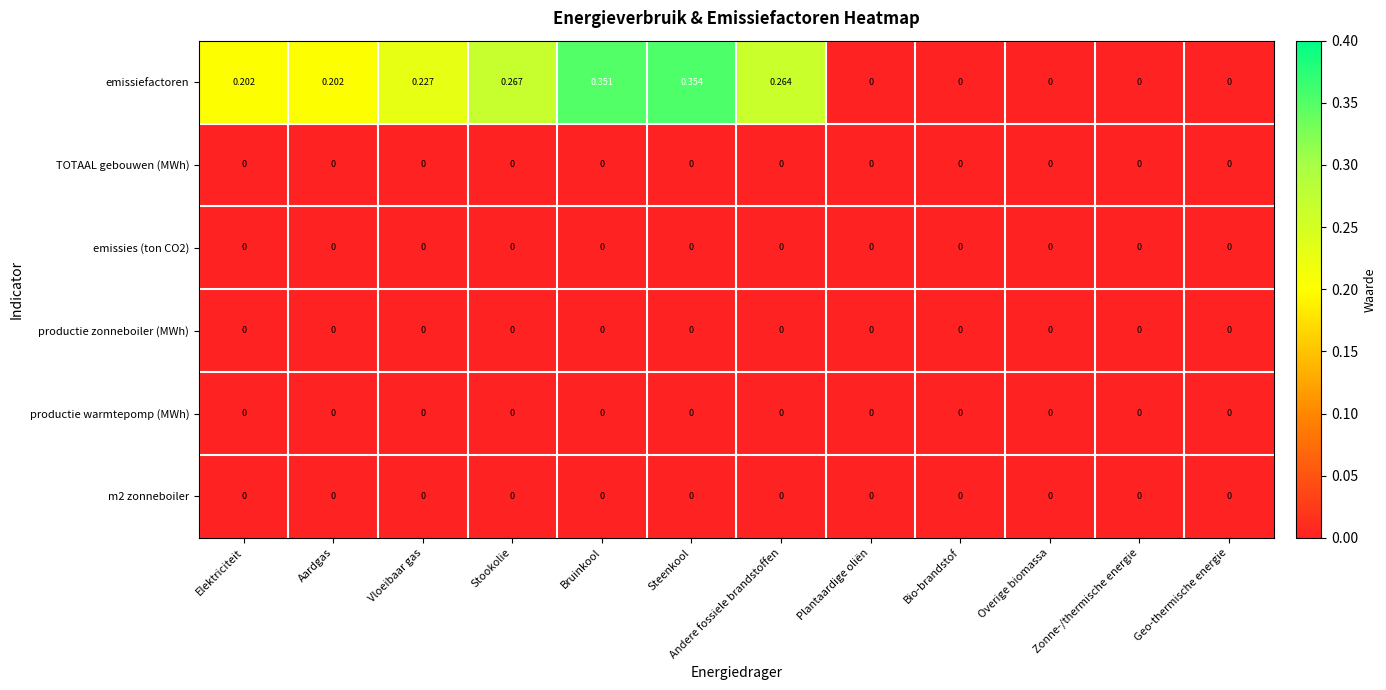

Which series has the largest total across all categories?

emissiefactoren